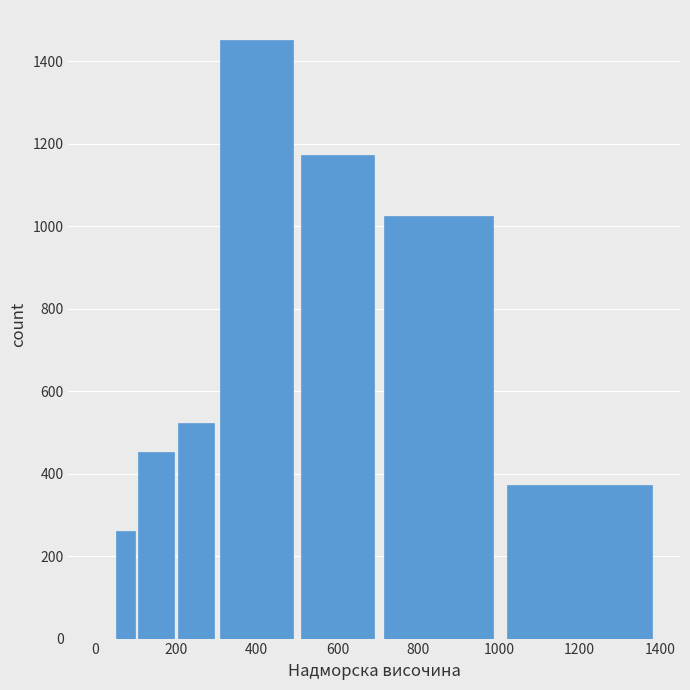

Read against the x-axis, roughly where is the centre of the tallest bar?

400